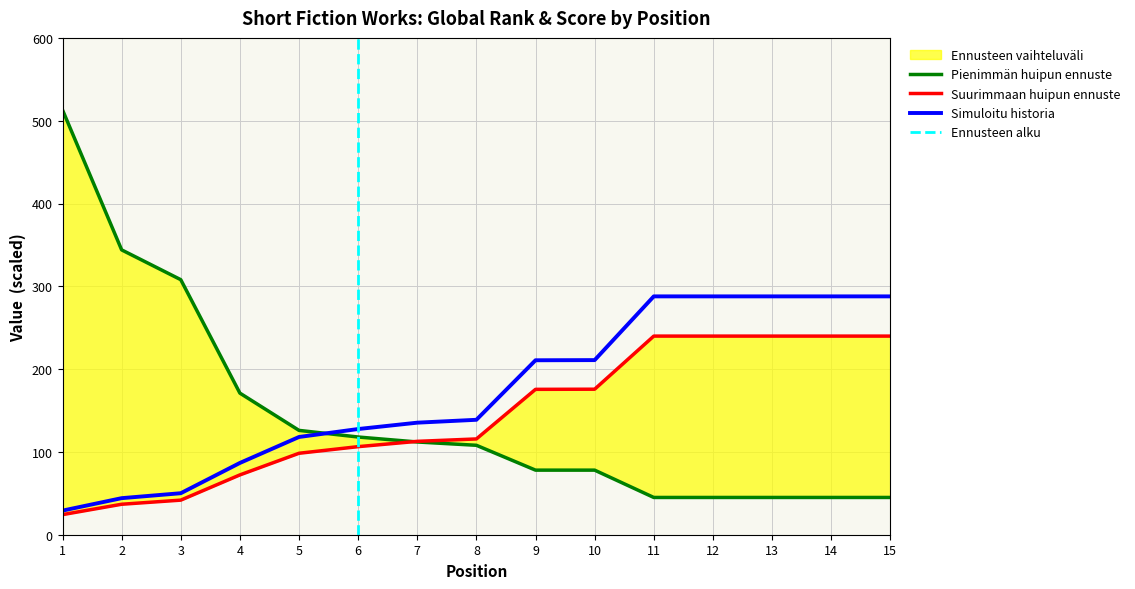

At which label does Global Rank reach its minimum?

1